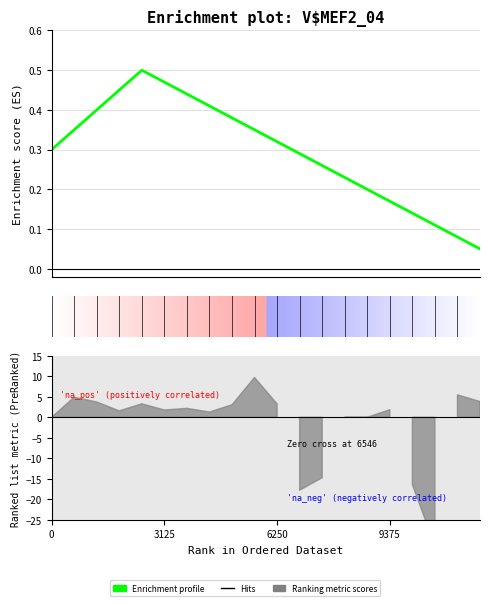

What is the value of the 5th point from the left?

0.5